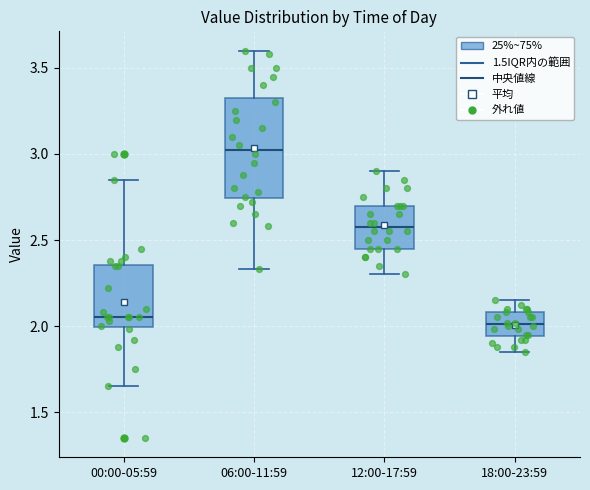

Reading left to right, read every box against the y-axis: the position of its median line, the range the box covers, and the ends of its whiskers. The values are not printed on the chart, so give them approximately, as read against the axis.

00:00-05:59: median 2.05, box 2.00 to 2.35, whiskers 1.65 to 2.85
06:00-11:59: median 3.05, box 2.75 to 3.35, whiskers 2.35 to 3.60
12:00-17:59: median 2.60, box 2.45 to 2.70, whiskers 2.30 to 2.90
18:00-23:59: median 2.00, box 1.95 to 2.10, whiskers 1.85 to 2.15